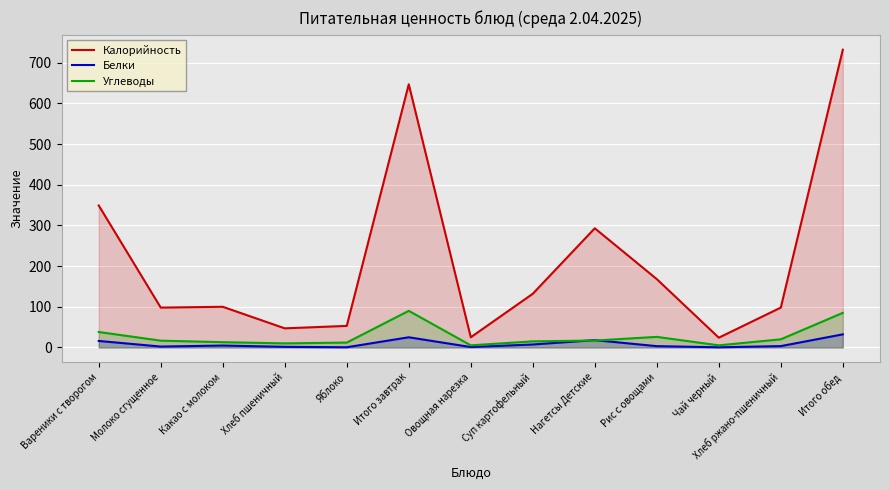

How many lines are shown in the chart?

3